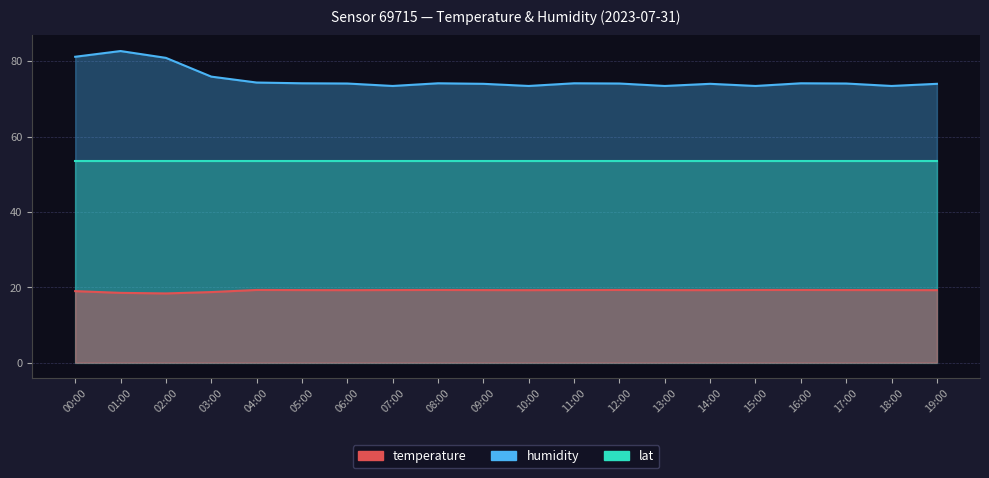

What is the difference between the temperature values at 00:00 and 11:00?

0.3